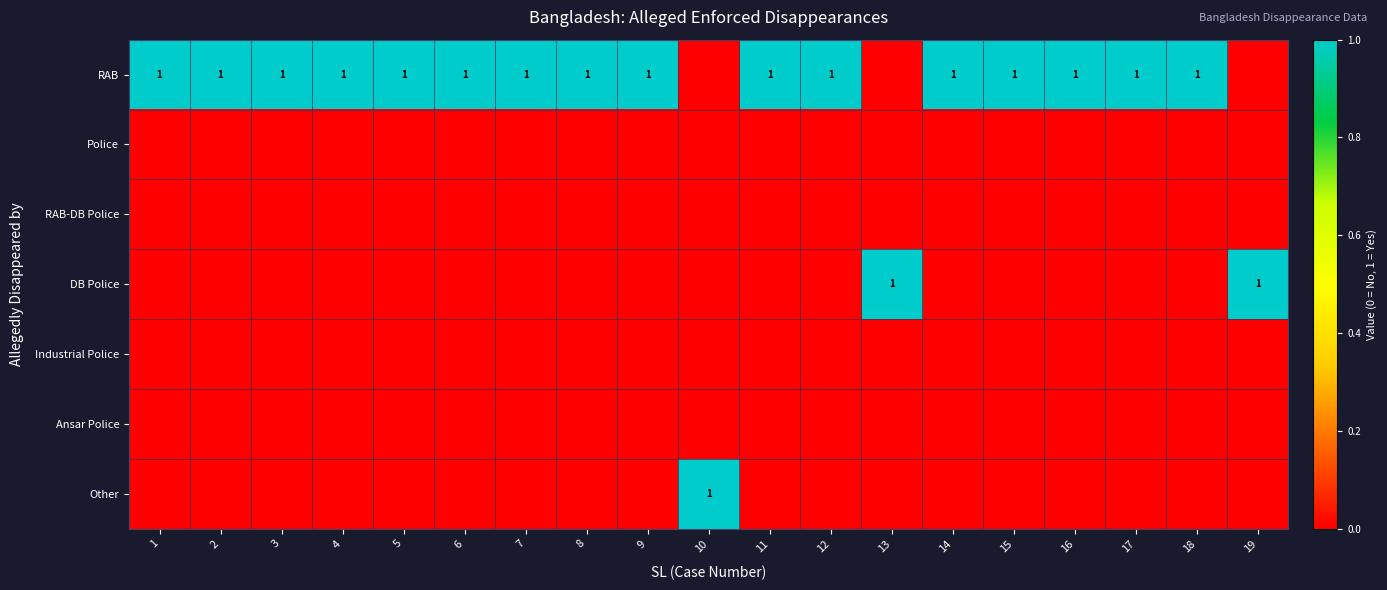

Is it true that RAB equals 1 at 18?

True